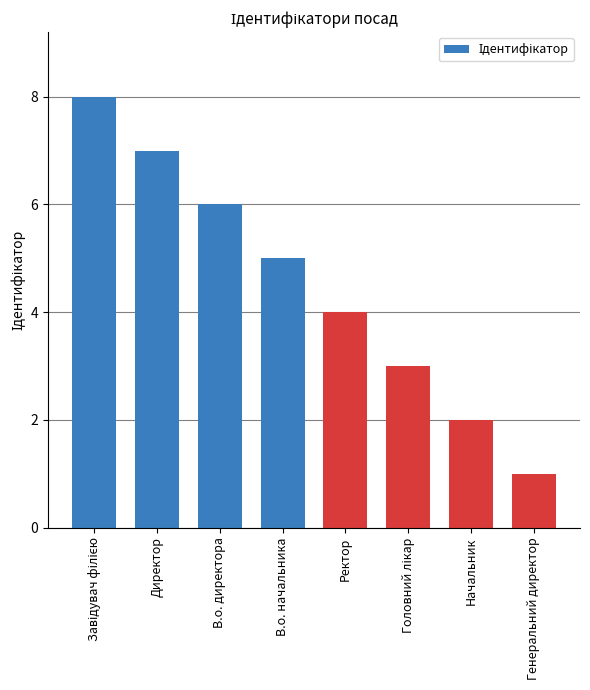

How many values are below 5?

4